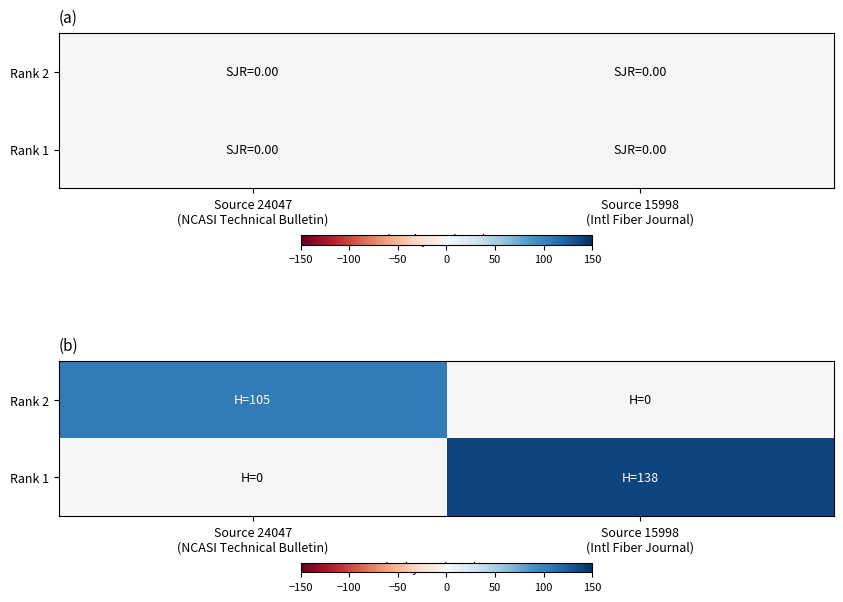

List the labels in order of Rank 1 value, smallest first.

Source 24047 (NCASI Technical Bulletin), Source 15998 (Intl Fiber Journal)